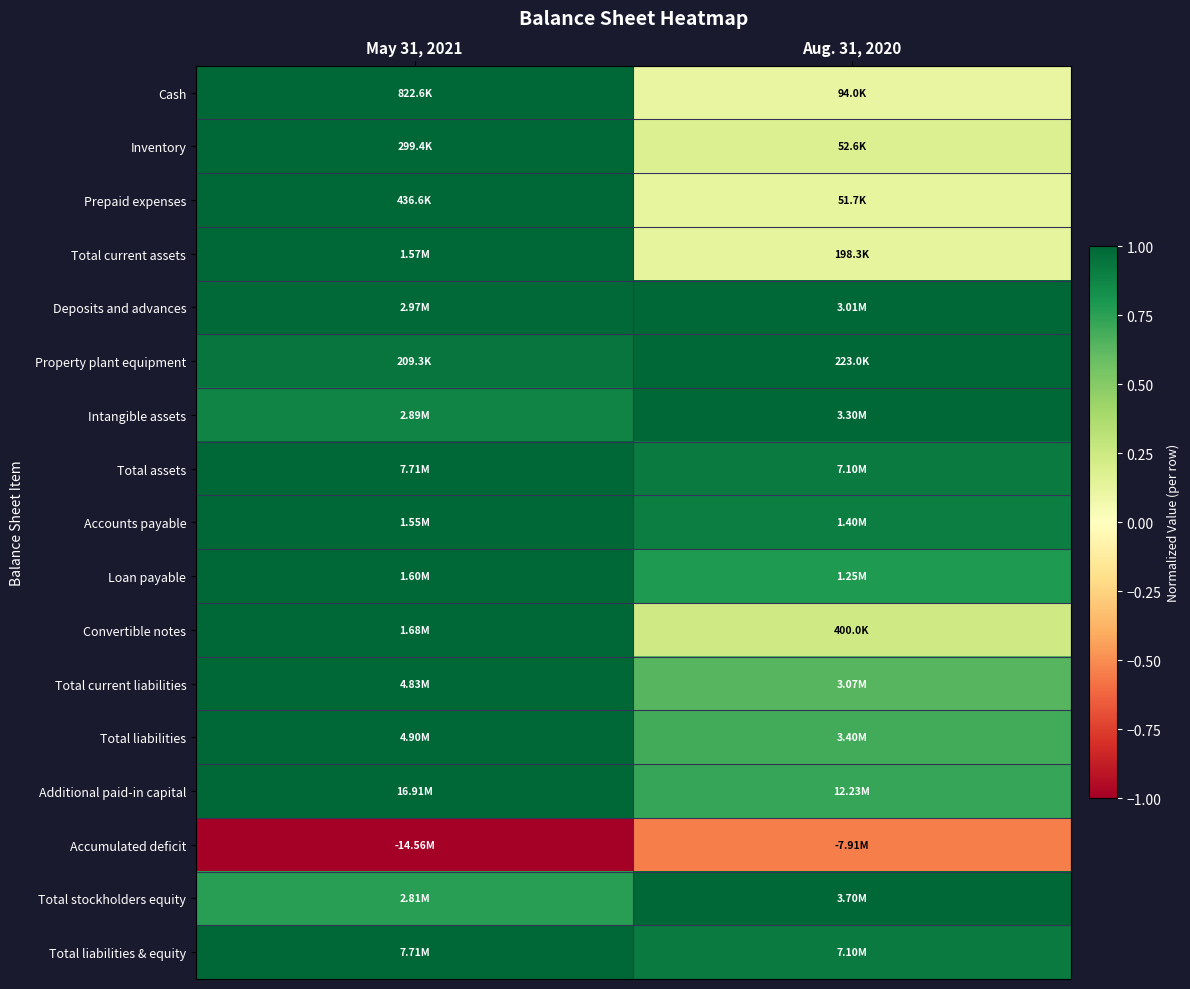

Which has a higher value, Aug. 31, 2020 or May 31, 2021?

May 31, 2021